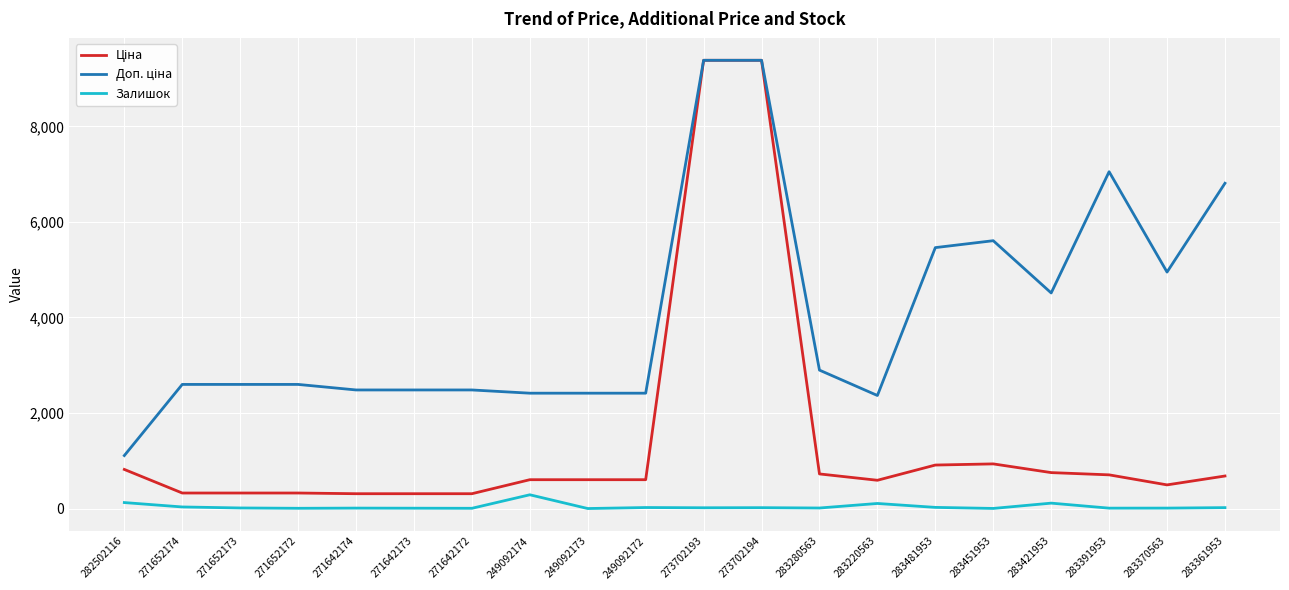

What is the highest value of the Залишок series?

288.0